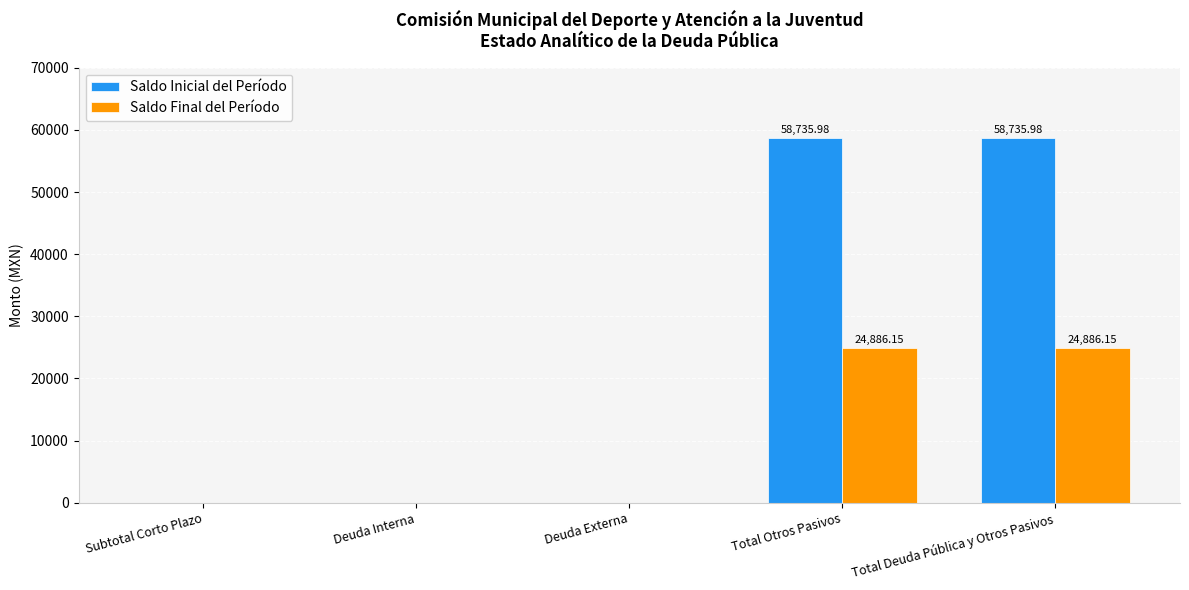

Is the value of Saldo Final del Período at Total Otros Pasivos greater than the value of Saldo Inicial del Período at Deuda Externa?

Yes